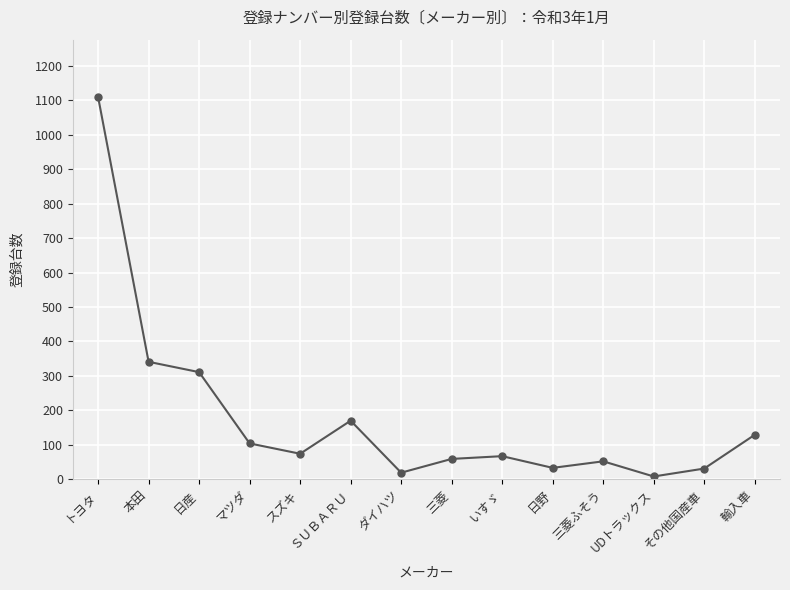

The chart shows a value of 137 at 本田. True or false?

False